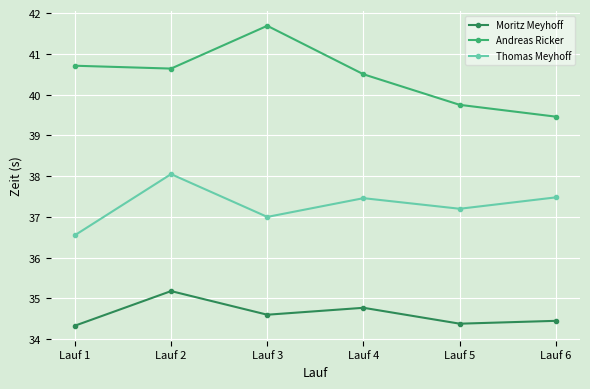

What is the value of the Thomas Meyhoff point at the 5th from the left?

37.2